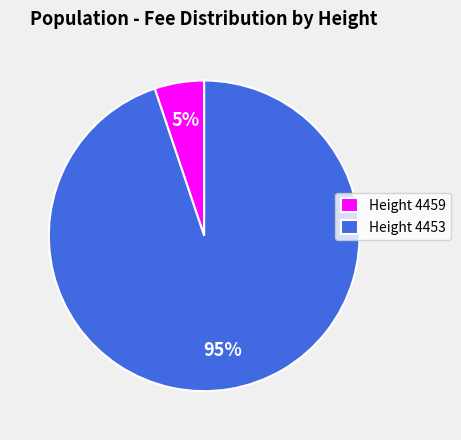

True or false: Height 4453 accounts for 95% of the total.

True